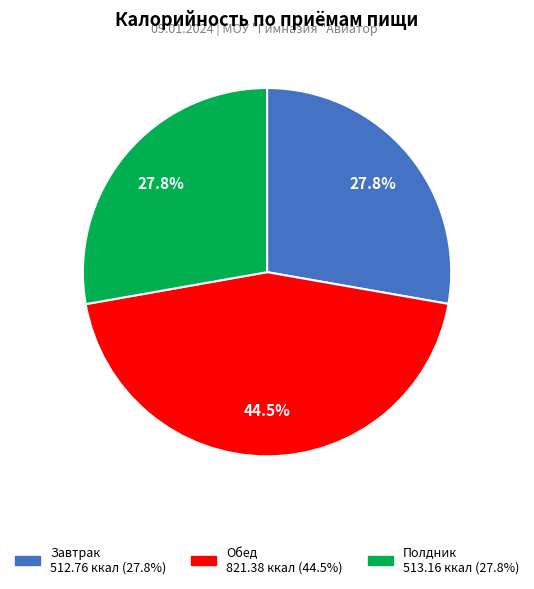

What percentage is NOT represented by Завтрак?

72.2%